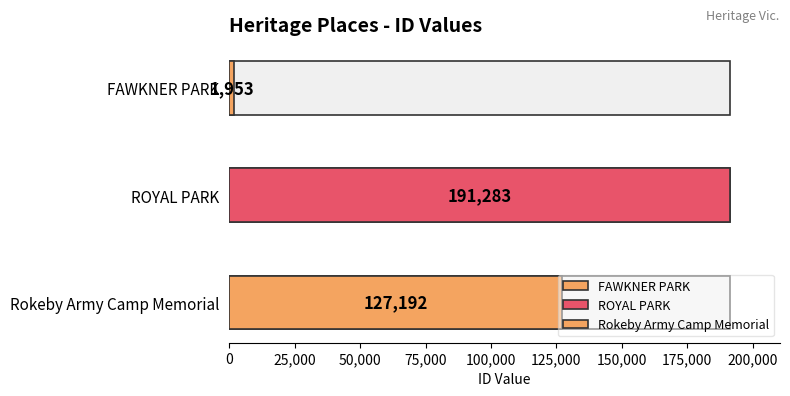

How many data points are above 127192?

1